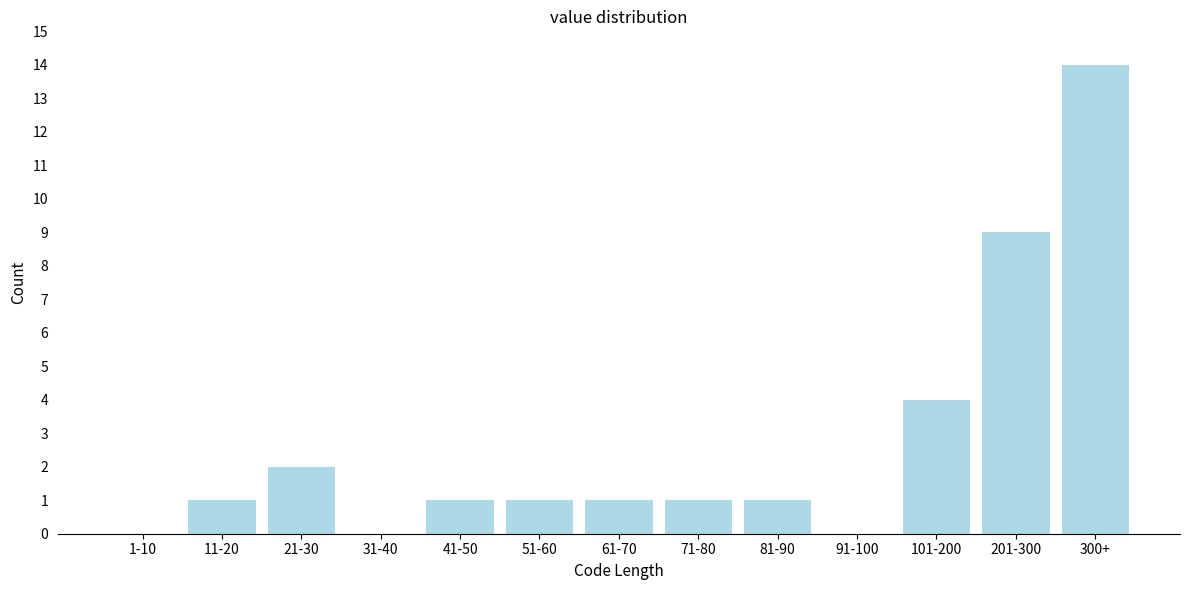

Reading left to right, extract all data points from this chart.

1-10=0	11-20=1	21-30=2	31-40=0	41-50=1	51-60=1	61-70=1	71-80=1	81-90=1	91-100=0	101-200=4	201-300=9	300+=14